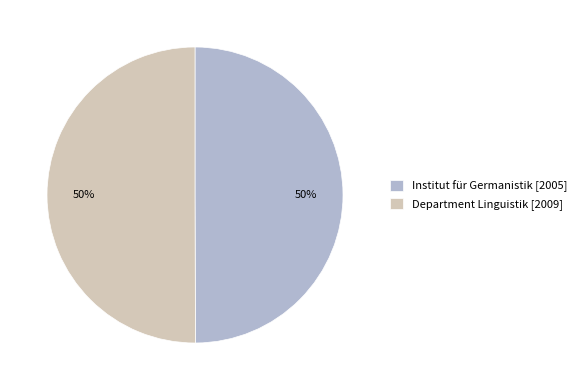

Combined, do Department Linguistik [2009] and Institut für Germanistik [2005] account for over 50%?

Yes